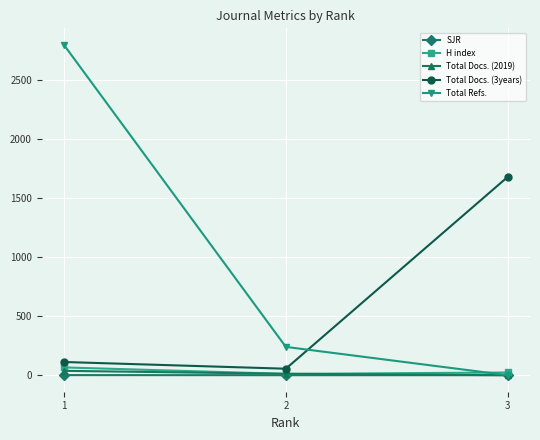

True or false: Total Refs. has a value of 2801.0 at 1.

True